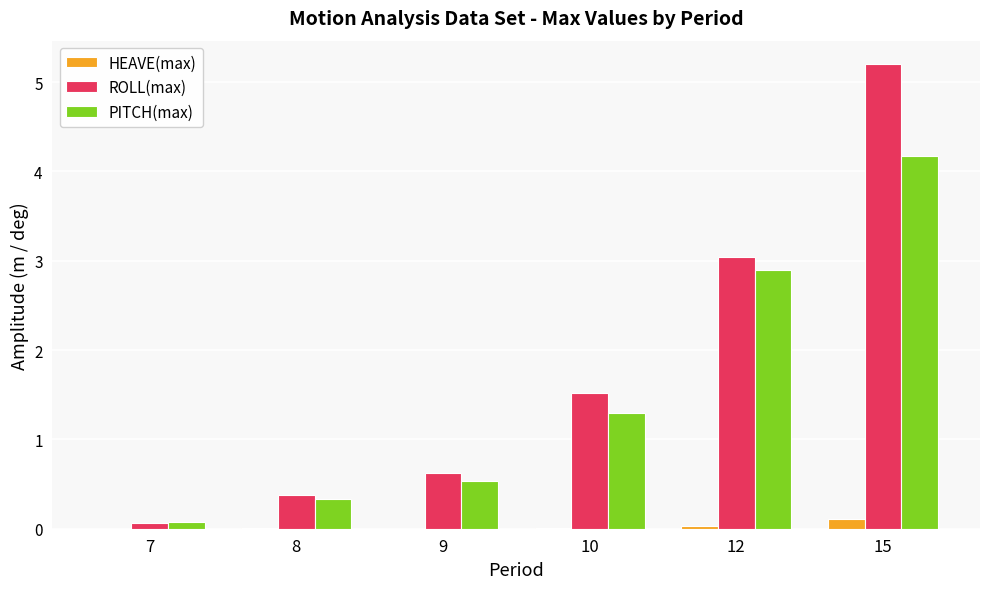

At which category is the sum across all series the highest?

15